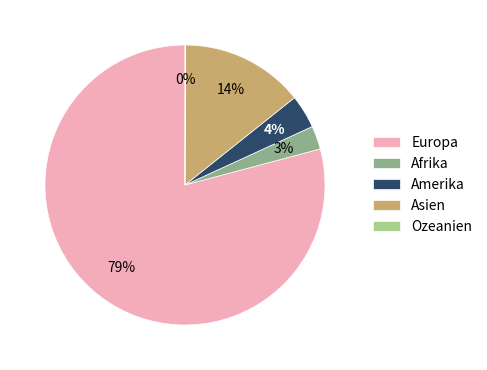

To the nearest percent, what percentage of the pie is Afrika?

3%